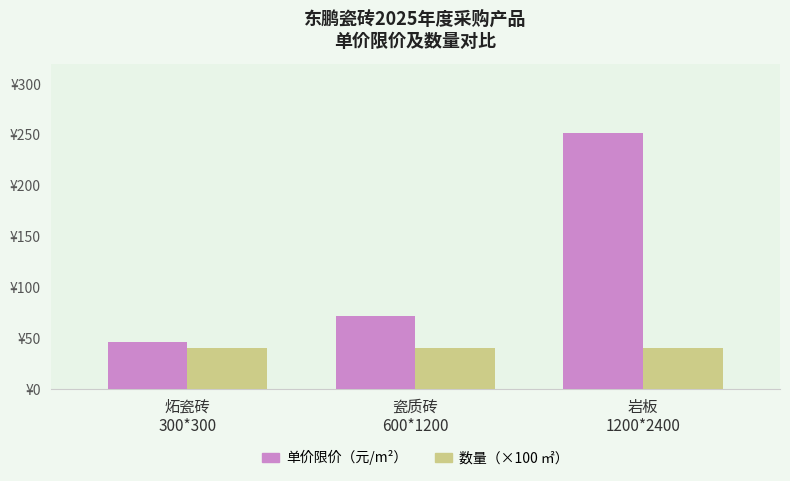

Is the value of 数量（×100 ㎡） at 瓷质砖
600*1200 greater than the value of 单价限价（元/m²） at 瓷质砖
600*1200?

No